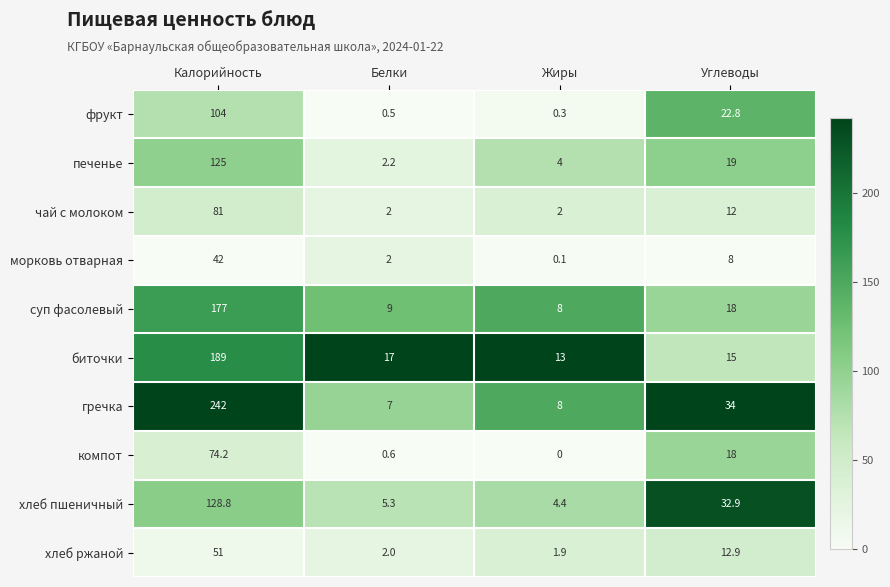

Count the number of categories in the chart.

4